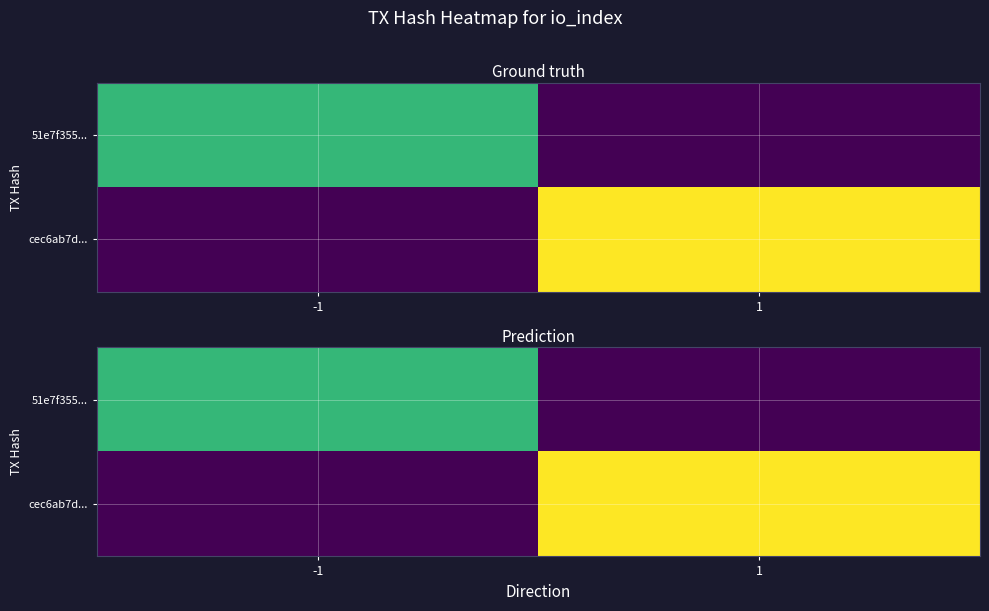

Rank the series by their maximum value, from lowest to highest.

51e7f355..., cec6ab7d...